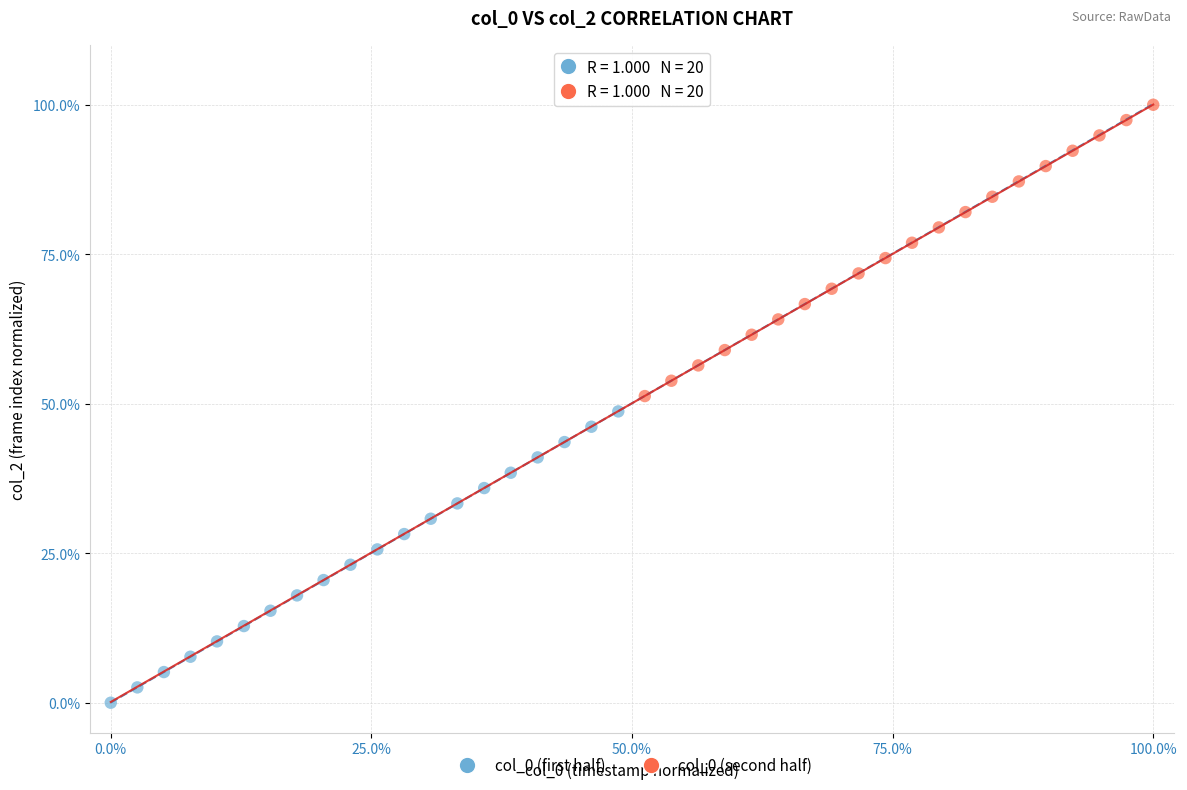

Which series reaches the maximum Y coordinate?

col_0 (second half)